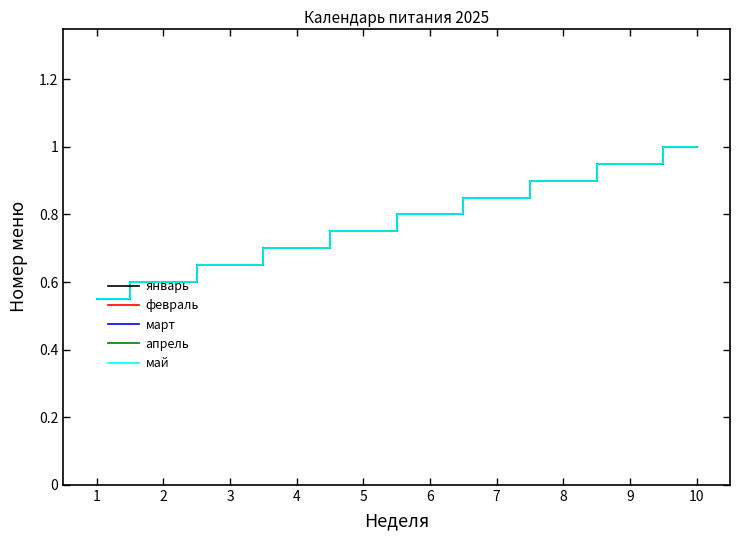

Is it true that май equals 0.4 at 9?

False